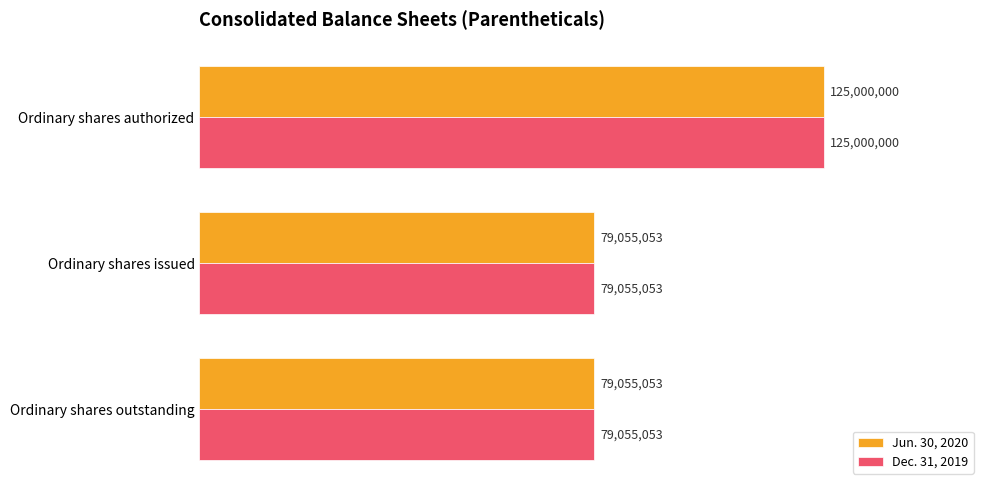

What are all the series names shown in the legend?

Jun. 30, 2020, Dec. 31, 2019